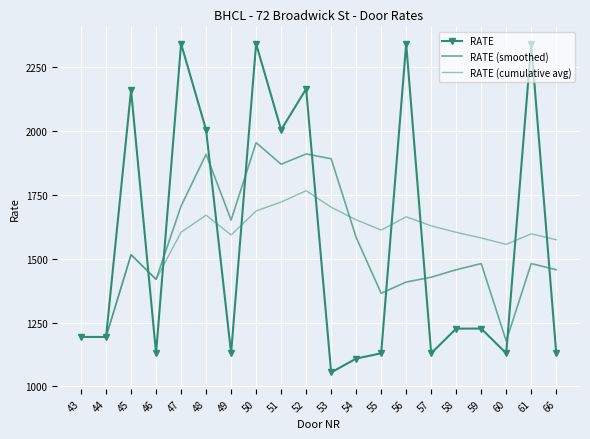

The RATE (smoothed) series shows 1364.7 at 55. True or false?

True